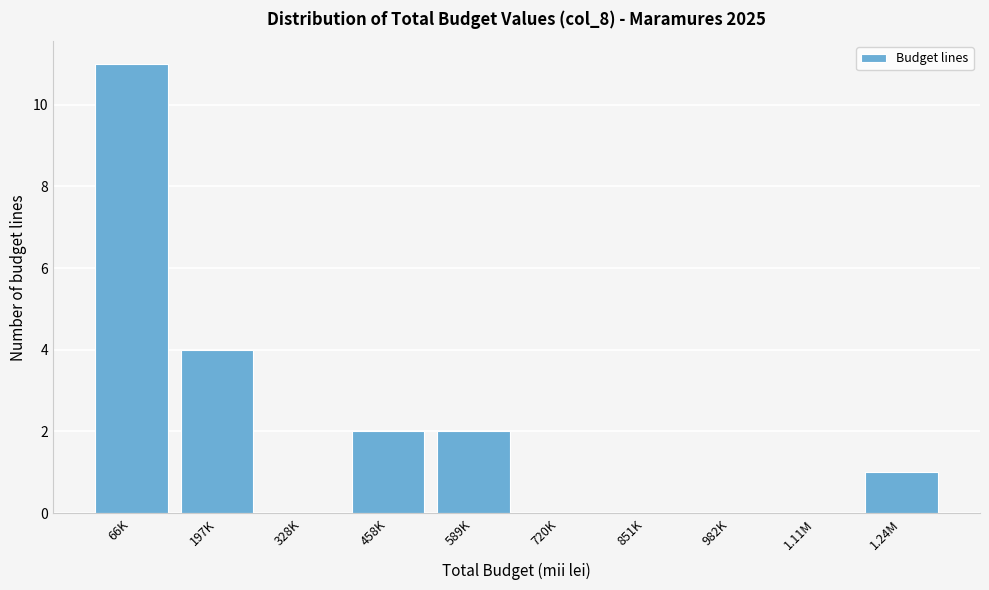

Reading left to right, transcribe all the data shown in this chart.

66K=11	197K=4	328K=0	458K=2	589K=2	720K=0	851K=0	982K=0	1.11M=0	1.24M=1